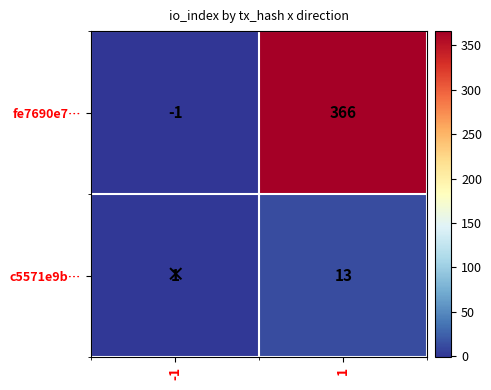

At which category is the sum across all series the highest?

1